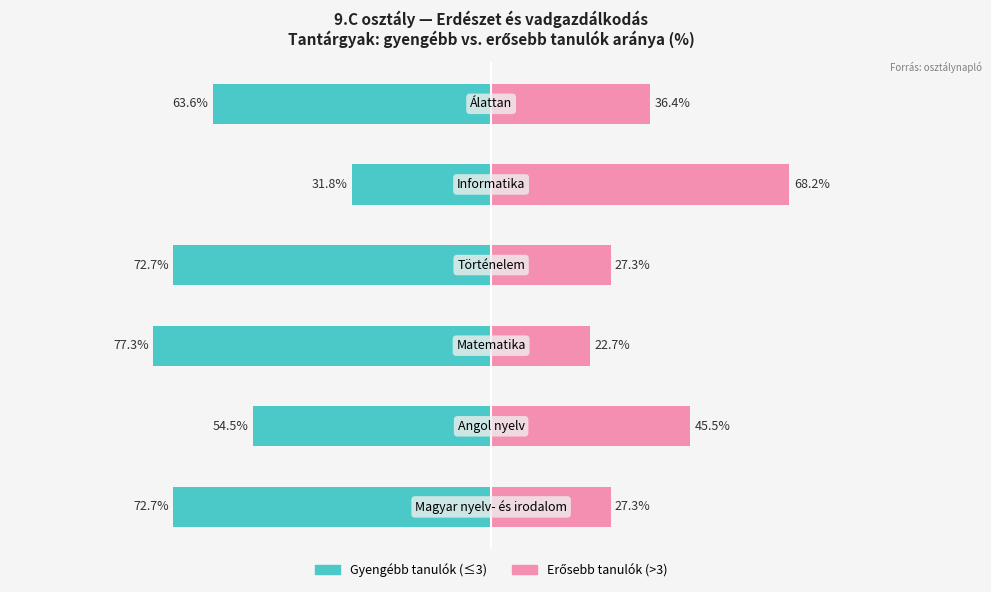

What is the value of the Erősebb tanulók (>3) bar at the 2nd from the left?

45.5